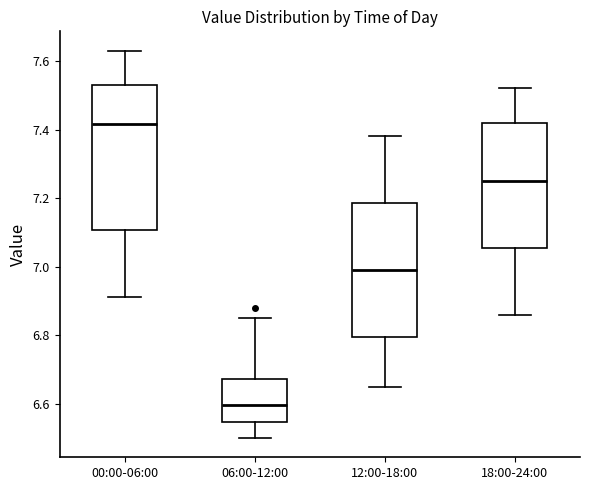

Reading left to right, transcribe this box plot: for each box, give where its median line is, the range the box spans, and where its two whiskers end, as read against the y-axis. The values are not printed on the chart, so give them approximately, as read against the axis.

00:00-06:00: median 7.42, box 7.10 to 7.54, whiskers 6.92 to 7.64
06:00-12:00: median 6.60, box 6.54 to 6.68, whiskers 6.50 to 6.86
12:00-18:00: median 7.00, box 6.80 to 7.18, whiskers 6.66 to 7.38
18:00-24:00: median 7.26, box 7.06 to 7.42, whiskers 6.86 to 7.52